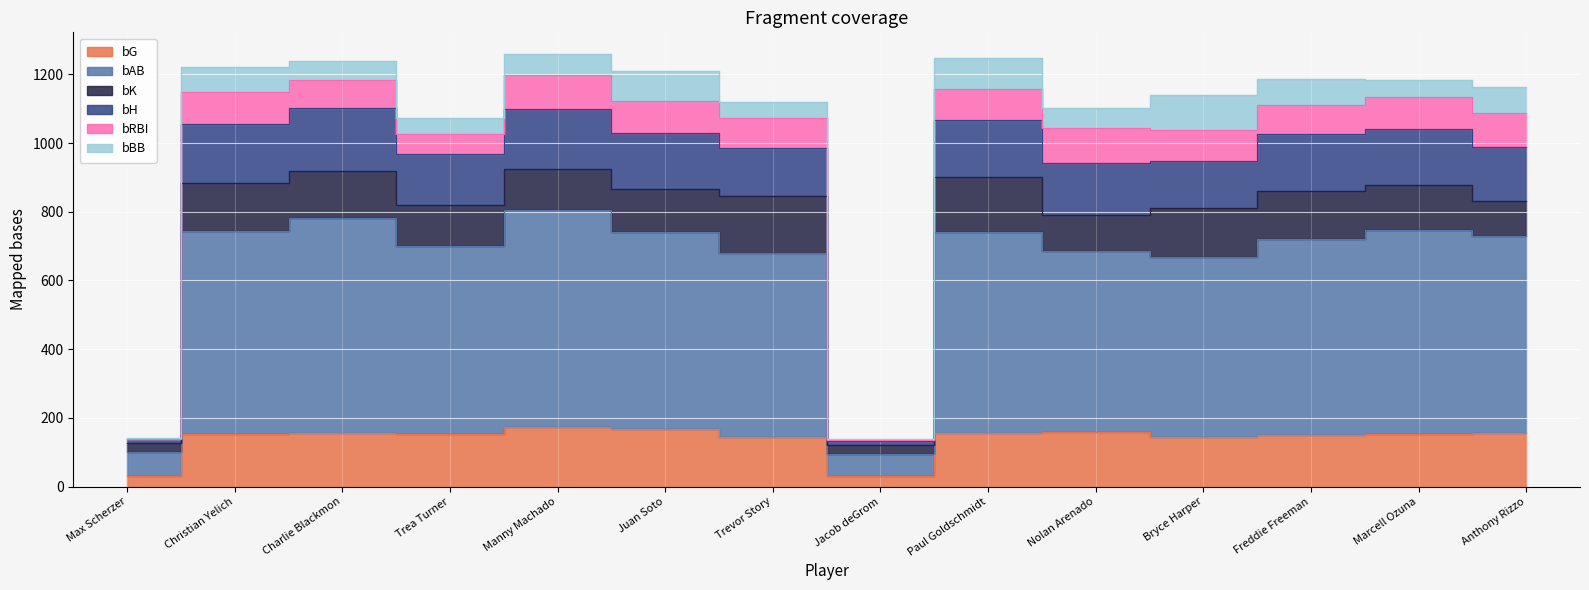

True or false: bH and bG intersect in this chart.

False